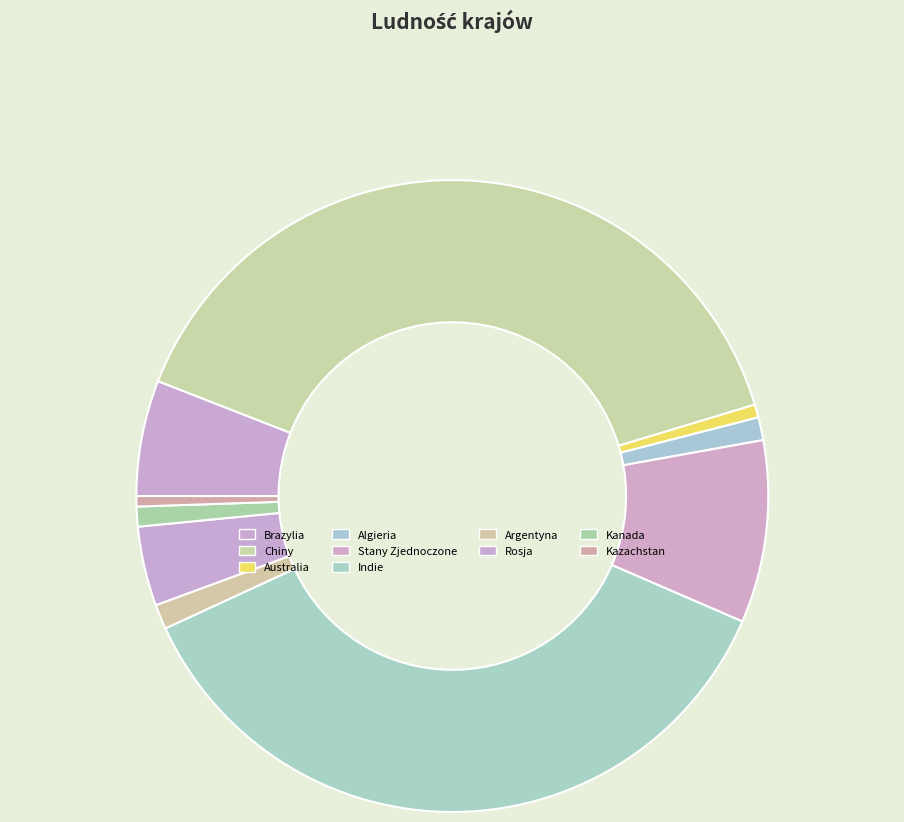

How many segments does this pie chart have?

10